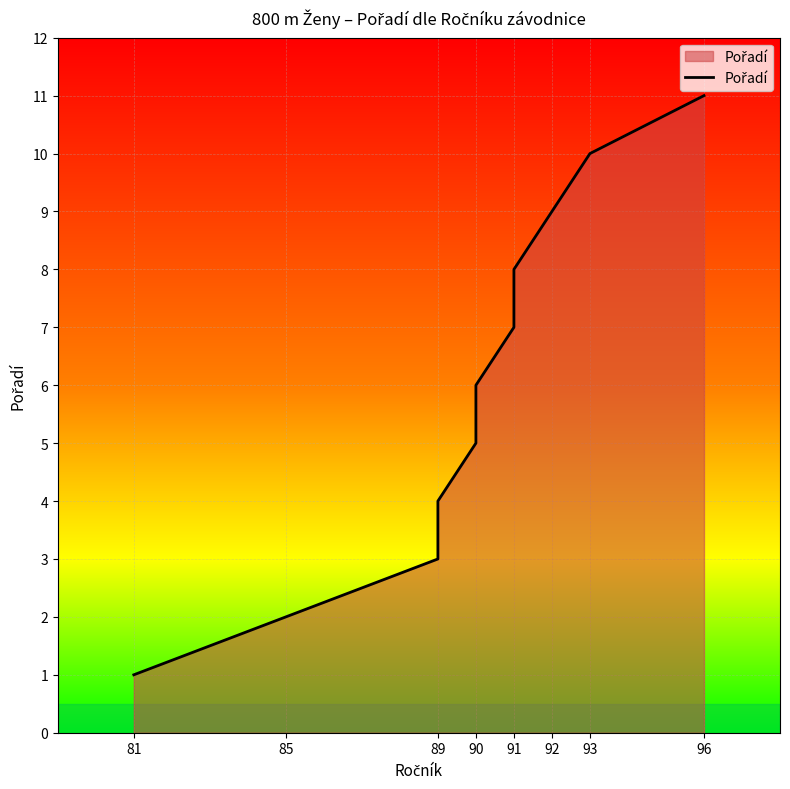

What position from the left is 90?

4